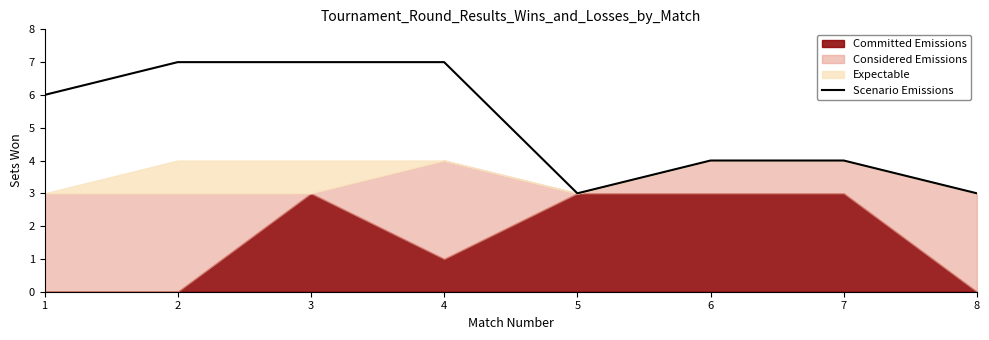

What is the highest value of the Scenario Emissions series?

7